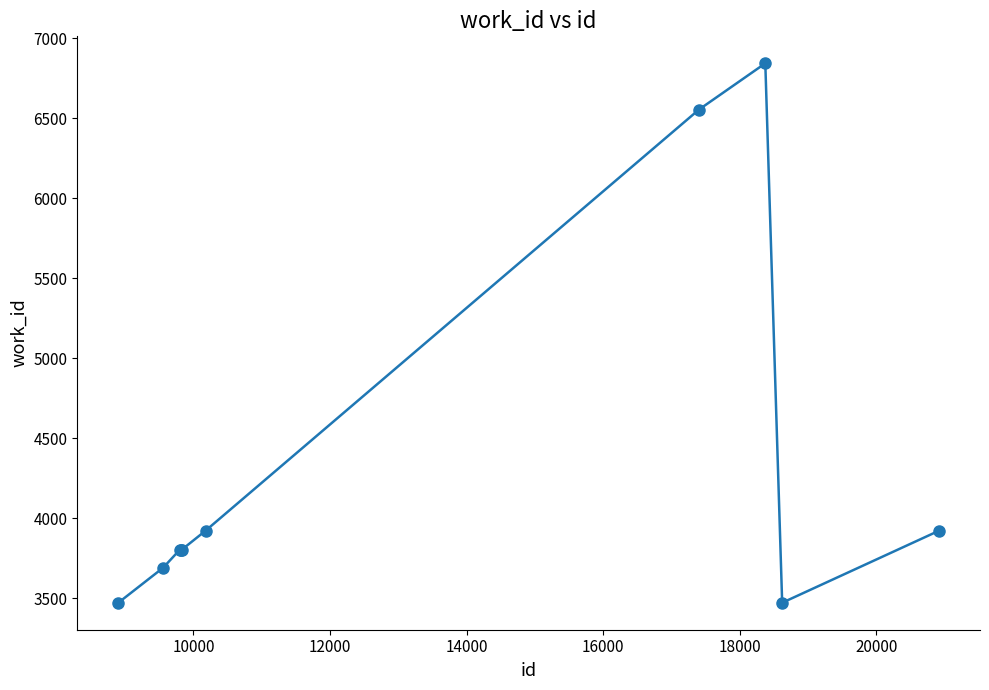

True or false: the data has more than 2 interior local peaks.

False